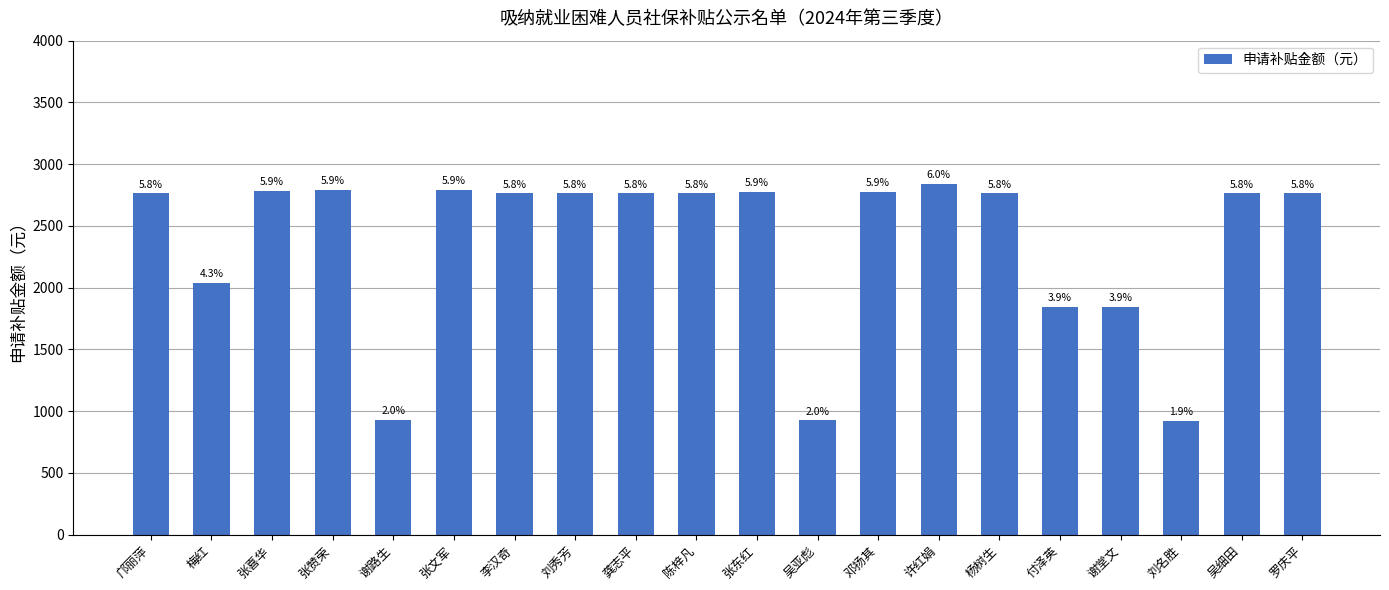

What is the change in value from 谢堂文 to 吴细田?

+921.4